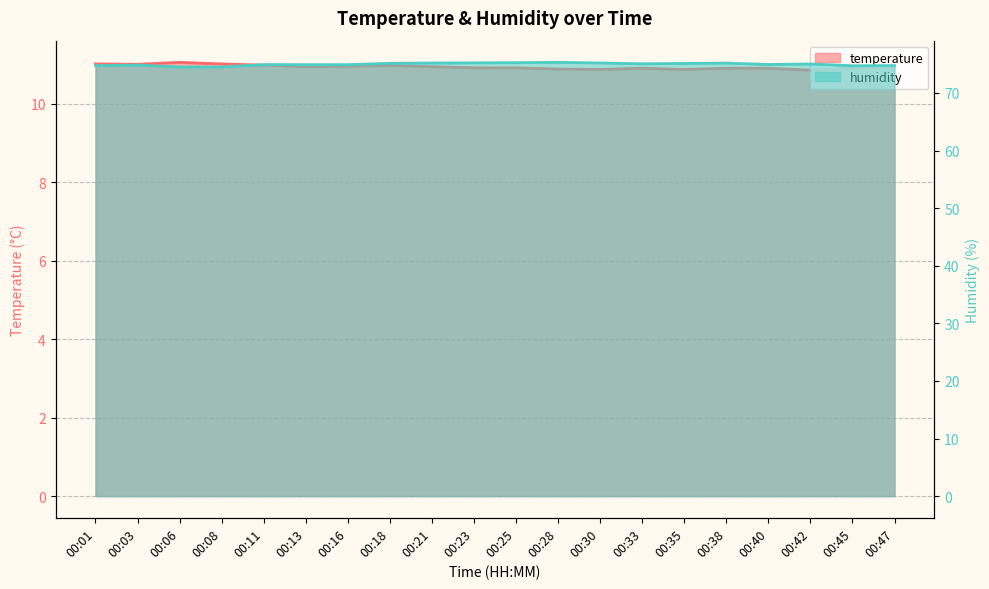

What is the spread (max minus min) of values at 00:38?

64.3